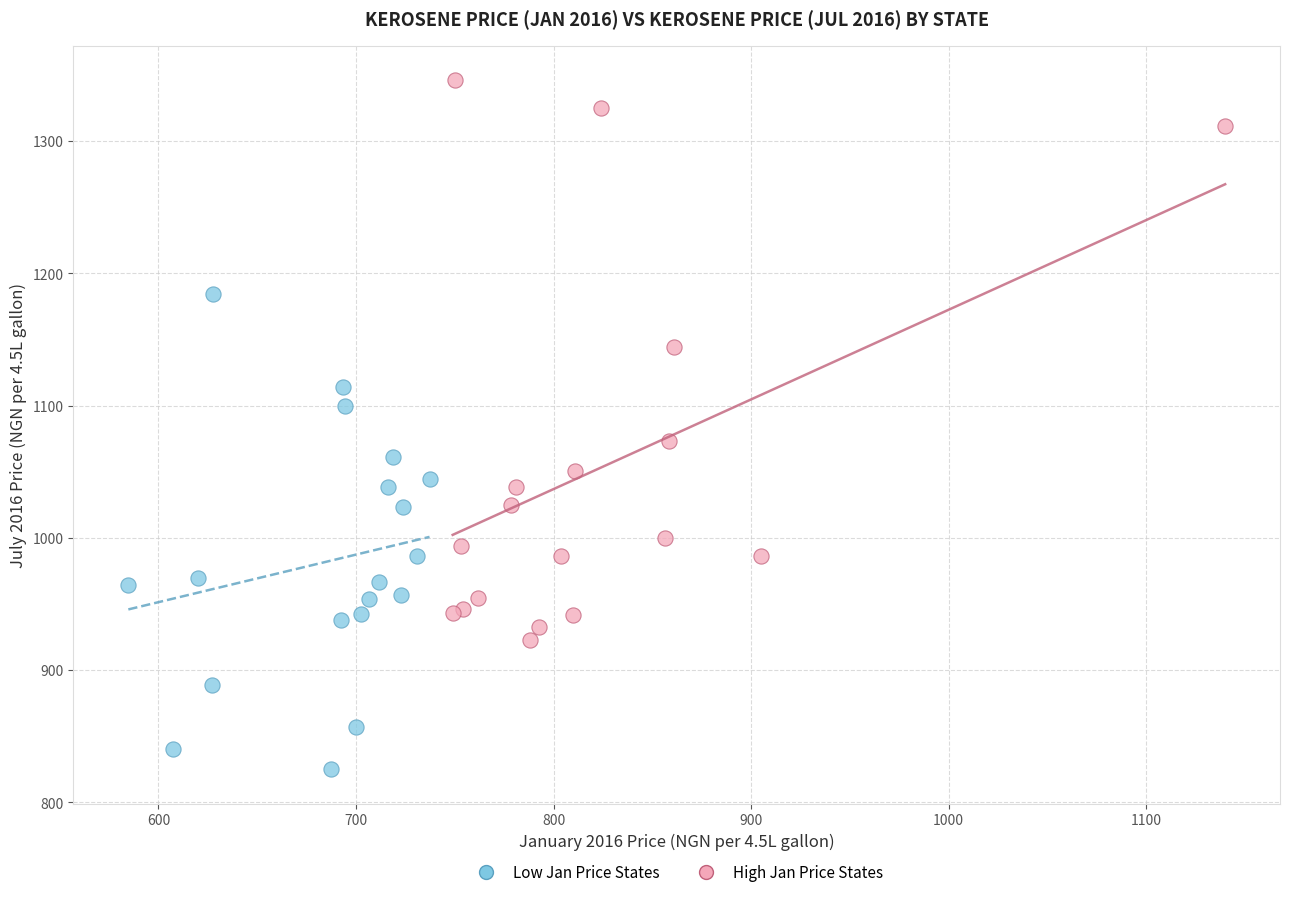

Which series contains the lowest Y value?

Low Jan Price States